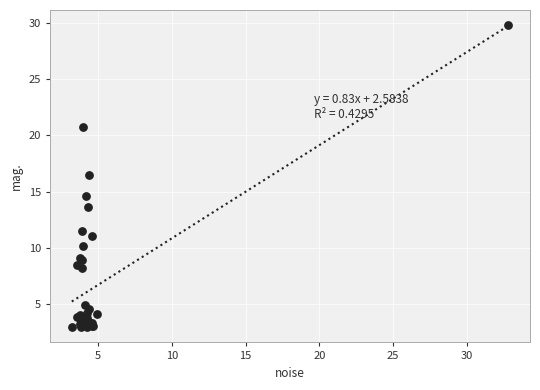

What Y value in the scatter plot is closest to 16?

16.5